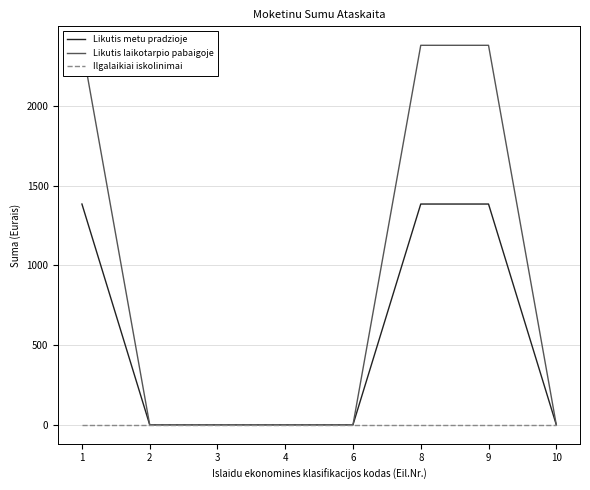

How many categories are shown in the chart?

8